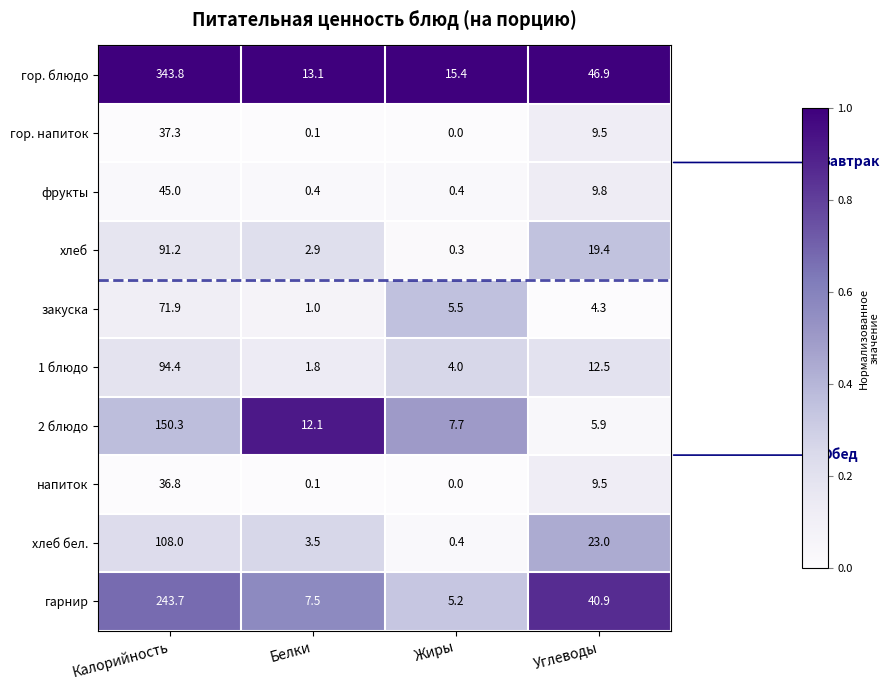

List the series in order of their peak value, highest first.

гор. блюдо, гарнир, 2 блюдо, хлеб бел., 1 блюдо, хлеб, закуска, фрукты, гор. напиток, напиток